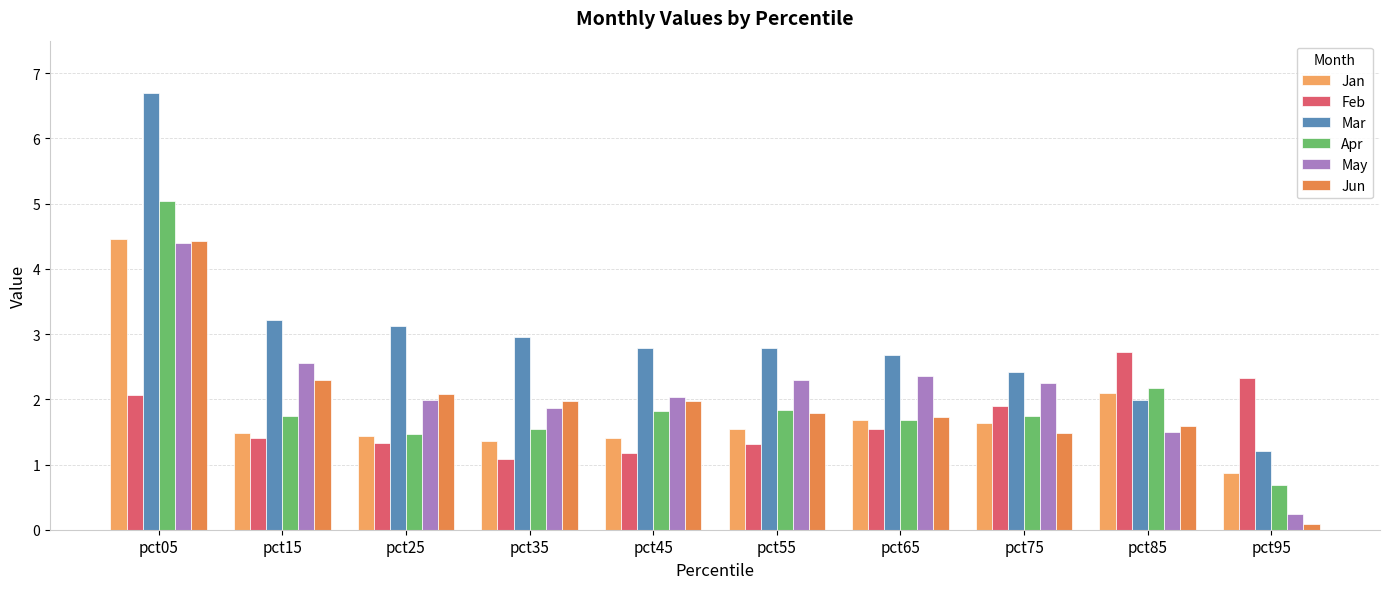

Reading right to left, transcribe all the data shown in this chart.

Jan: pct95=0.9	pct85=2.1	pct75=1.6	pct65=1.7	pct55=1.5	pct45=1.4	pct35=1.4	pct25=1.4	pct15=1.5	pct05=4.5
Feb: pct95=2.3	pct85=2.7	pct75=1.9	pct65=1.5	pct55=1.3	pct45=1.2	pct35=1.1	pct25=1.3	pct15=1.4	pct05=2.1
Mar: pct95=1.2	pct85=2.0	pct75=2.4	pct65=2.7	pct55=2.8	pct45=2.8	pct35=3.0	pct25=3.1	pct15=3.2	pct05=6.7
Apr: pct95=0.7	pct85=2.2	pct75=1.7	pct65=1.7	pct55=1.8	pct45=1.8	pct35=1.5	pct25=1.5	pct15=1.8	pct05=5.0
May: pct95=0.2	pct85=1.5	pct75=2.3	pct65=2.4	pct55=2.3	pct45=2.0	pct35=1.9	pct25=2.0	pct15=2.6	pct05=4.4
Jun: pct95=0.1	pct85=1.6	pct75=1.5	pct65=1.7	pct55=1.8	pct45=2.0	pct35=2.0	pct25=2.1	pct15=2.3	pct05=4.4